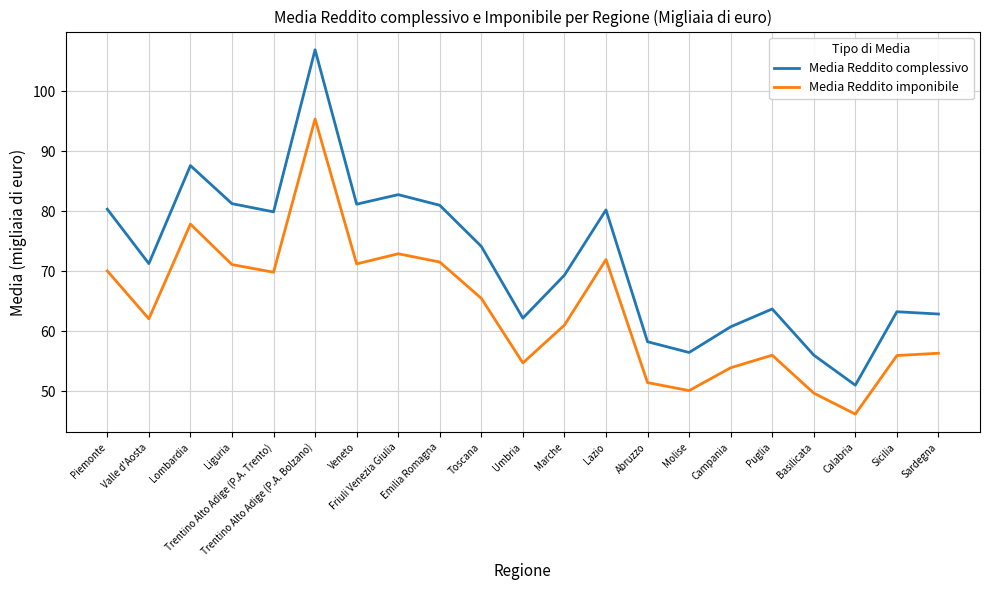

True or false: Media Reddito complessivo has more than 0 interior local peaks.

True